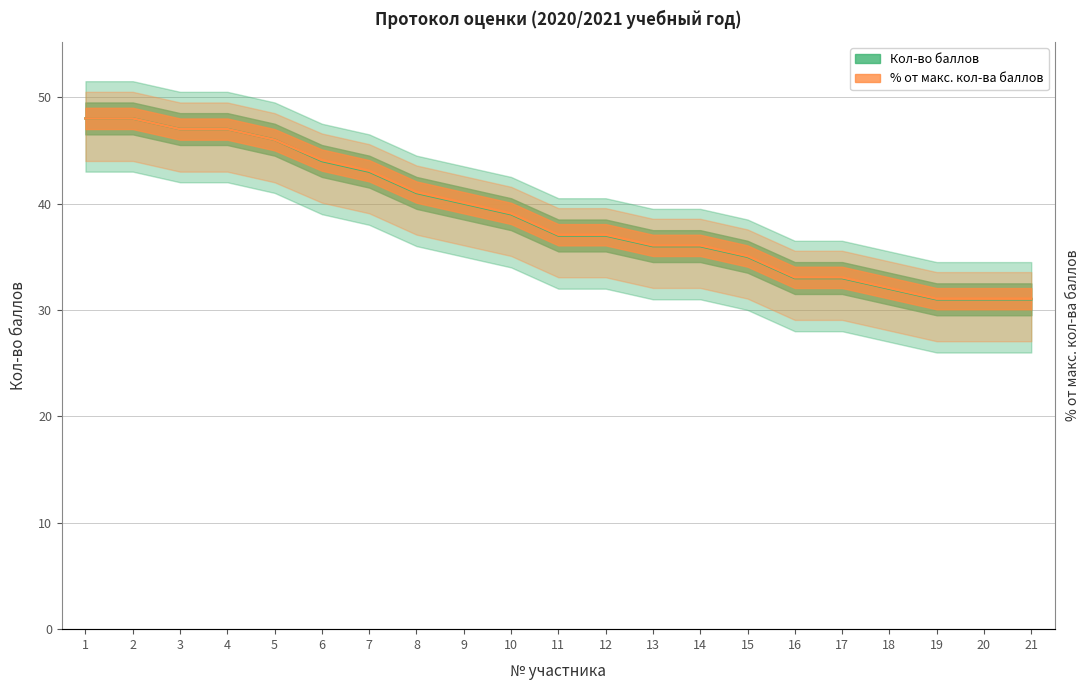

How many times do Кол-во баллов and % от макс. количества баллов cross each other?

1